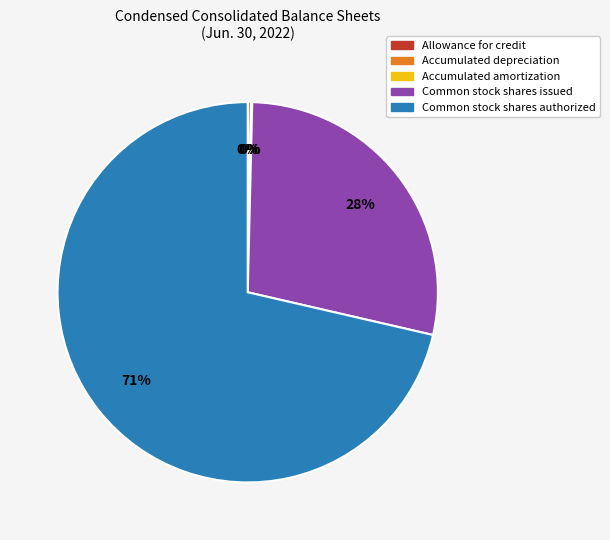

Approximately how many times larger is the value at Common stock shares authorized compared to Common stock shares issued?

2.5